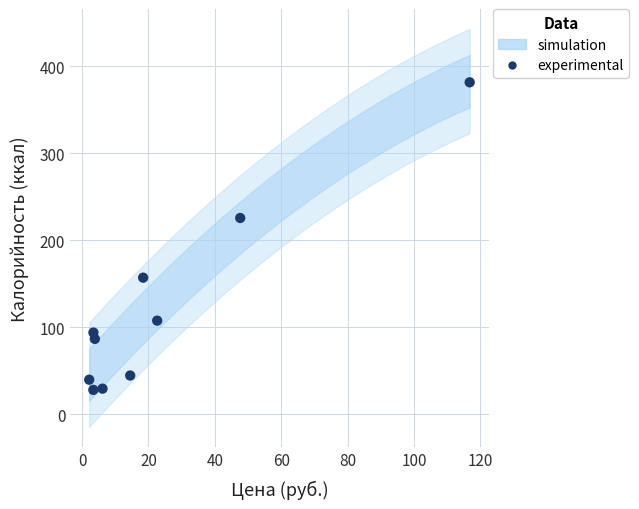

What Y value in the scatter plot is closest to 204?

225.5